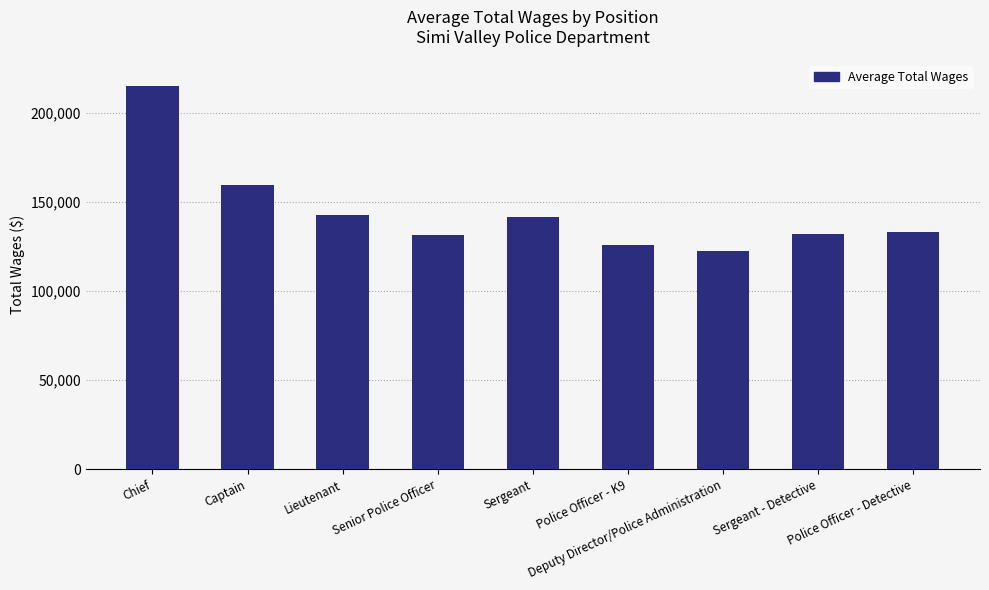

What is the label of the 6th bar from the right?

Senior Police Officer